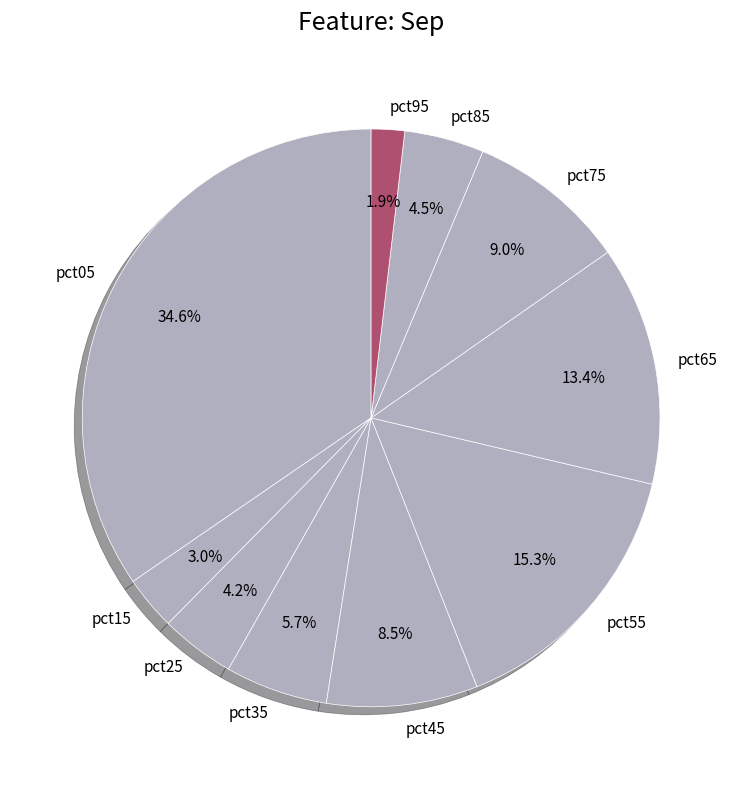

What percentage do pct15 and pct95 together represent?

4.9%